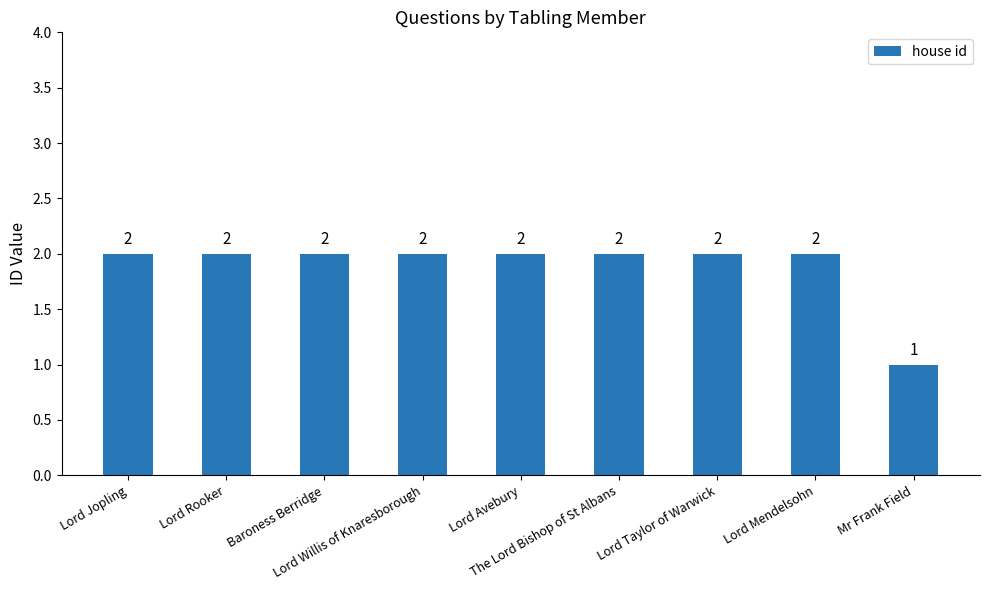

Reading right to left, transcribe all the data shown in this chart.

Mr Frank Field=1	Lord Mendelsohn=2	Lord Taylor of Warwick=2	The Lord Bishop of St Albans=2	Lord Avebury=2	Lord Willis of Knaresborough=2	Baroness Berridge=2	Lord Rooker=2	Lord Jopling=2